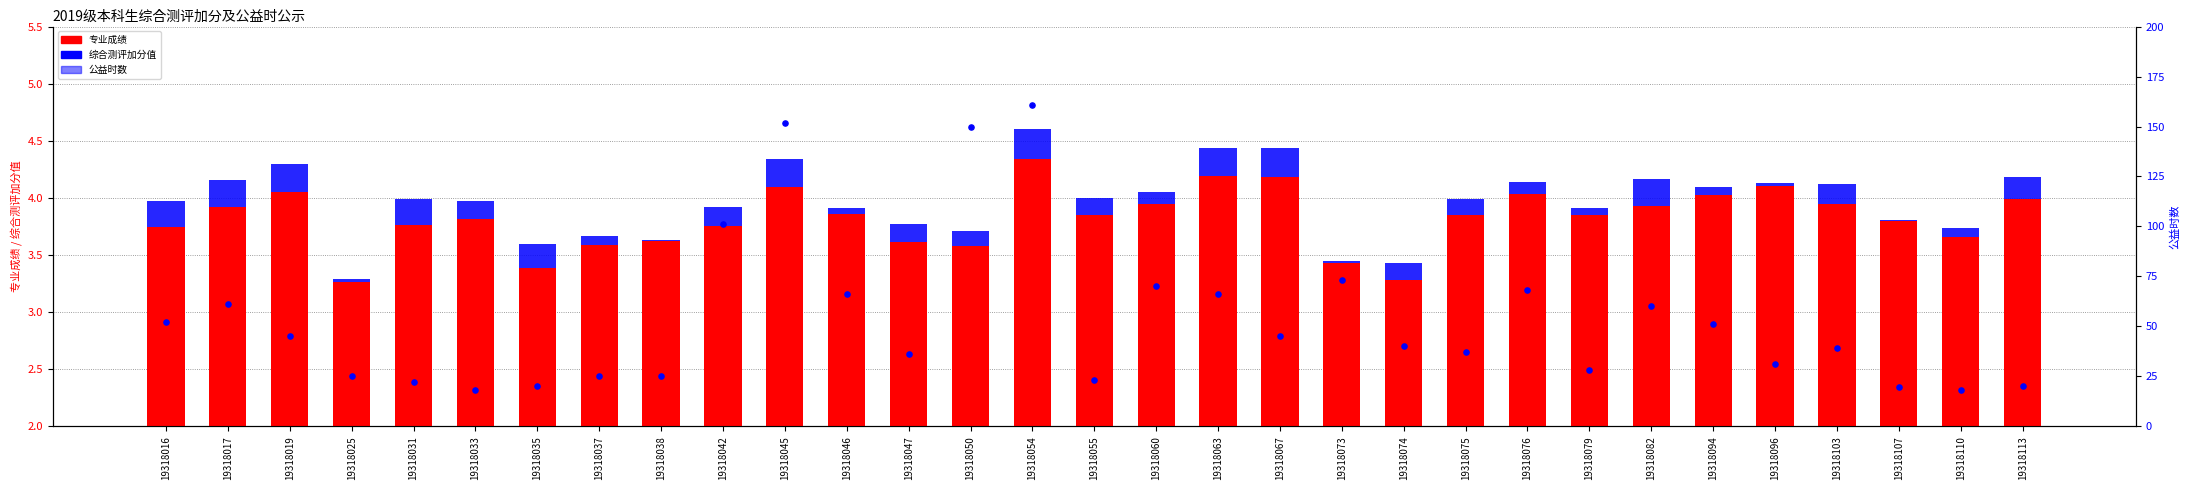

At which category is the sum across all series the highest?

19318054